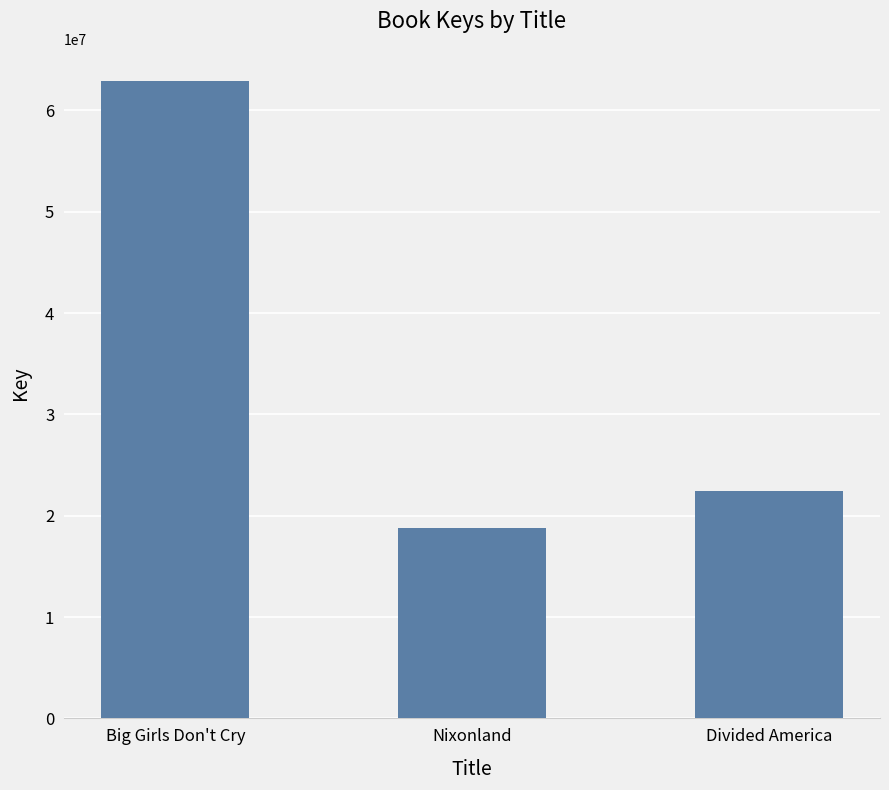

What value does the data have at Nixonland, to the nearest 50?

18810300